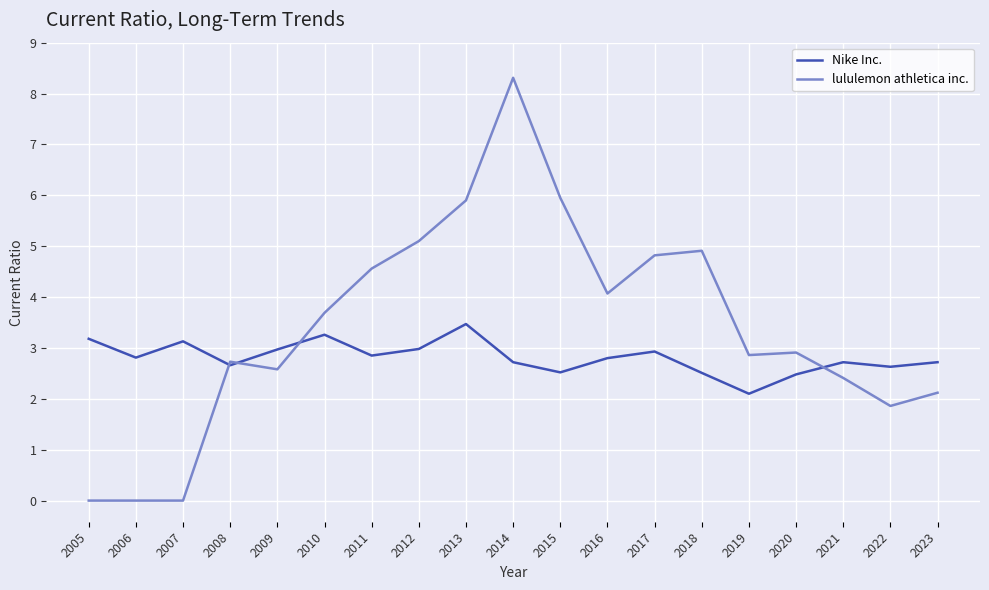

The value of lululemon athletica inc. at 2010 is 5.1. True or false?

False